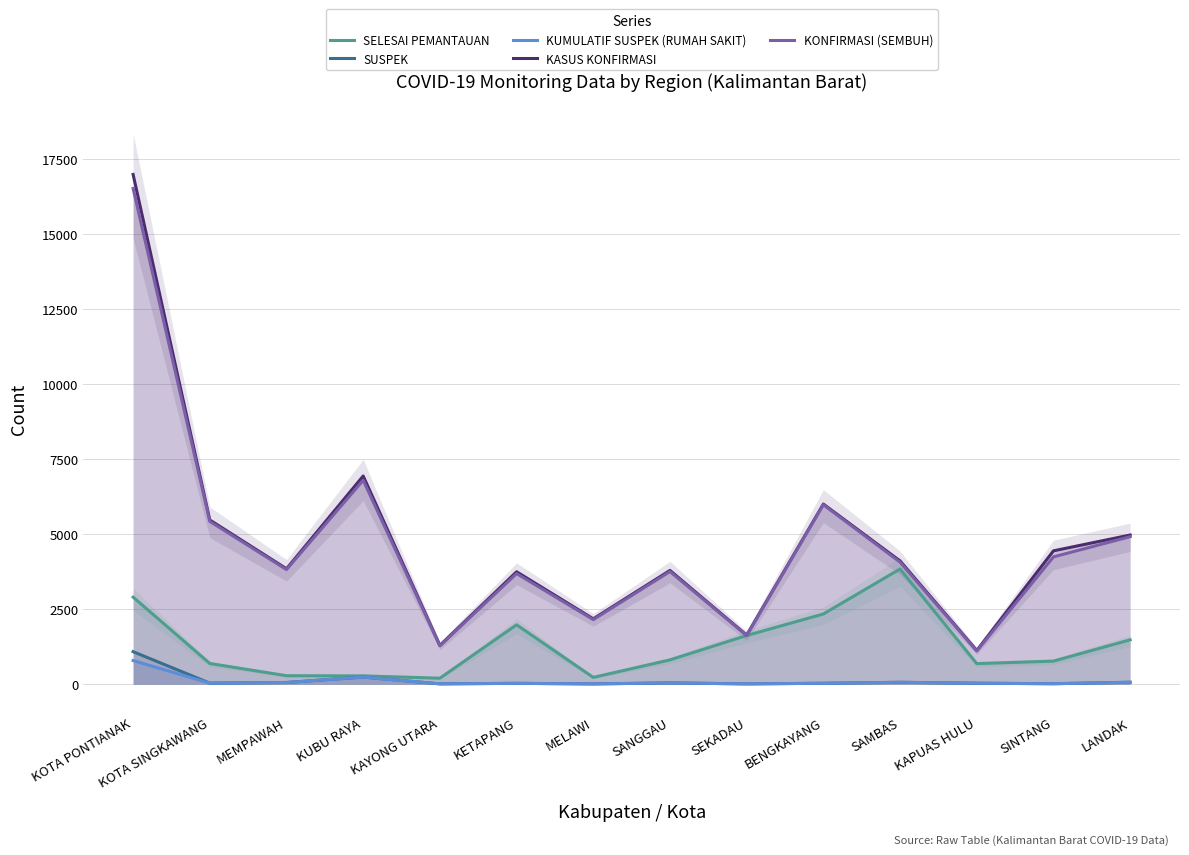

Which series has the widest spread of values?

KASUS KONFIRMASI